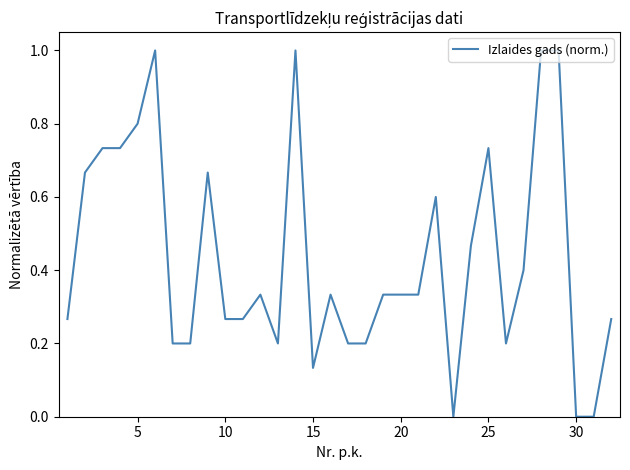

What is the maximum value shown in the chart?

1.0